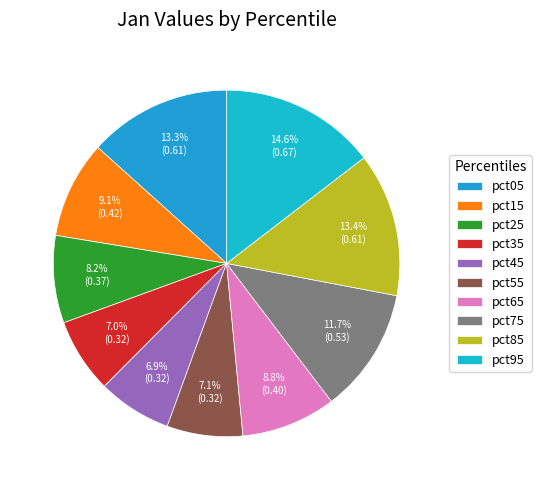

How many segments does this pie chart have?

10